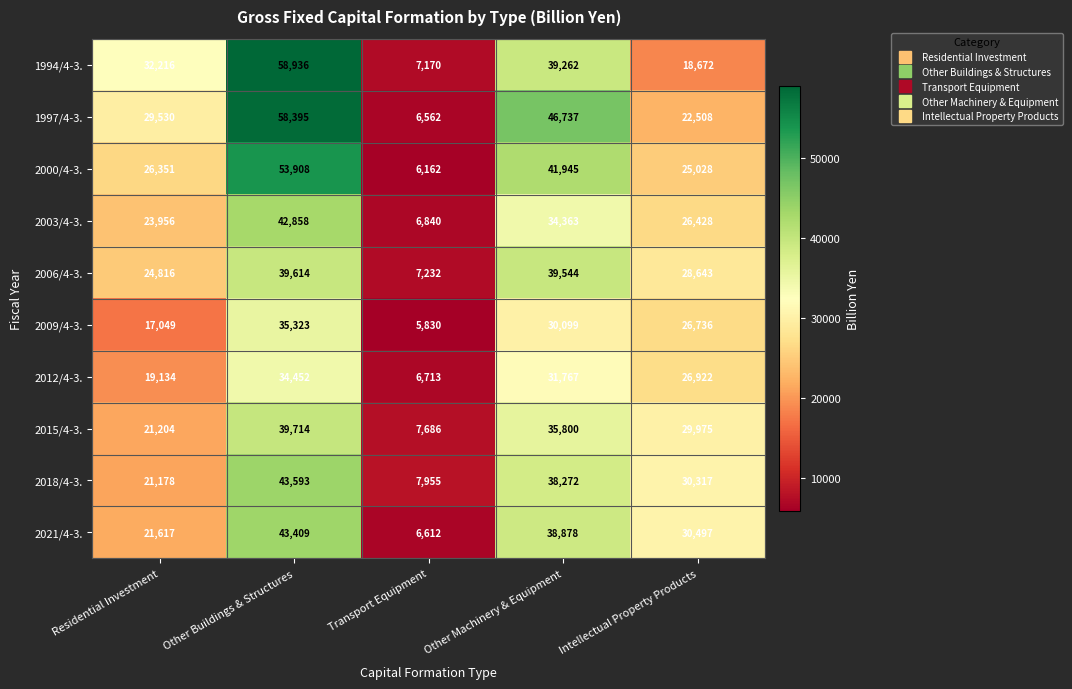

What value does the 2021/4-3. series have at Other Buildings & Structures?

43409